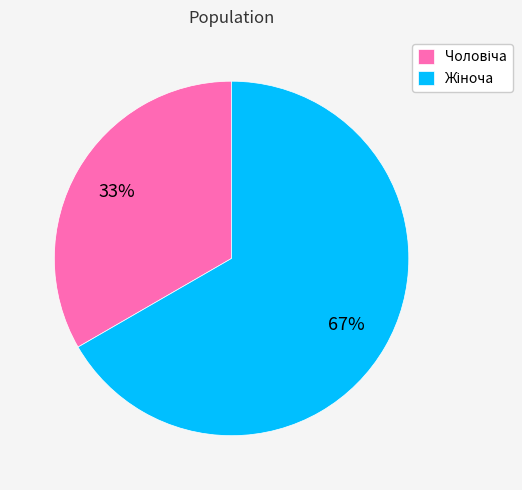

To the nearest percent, what is the average slice percentage?

50%